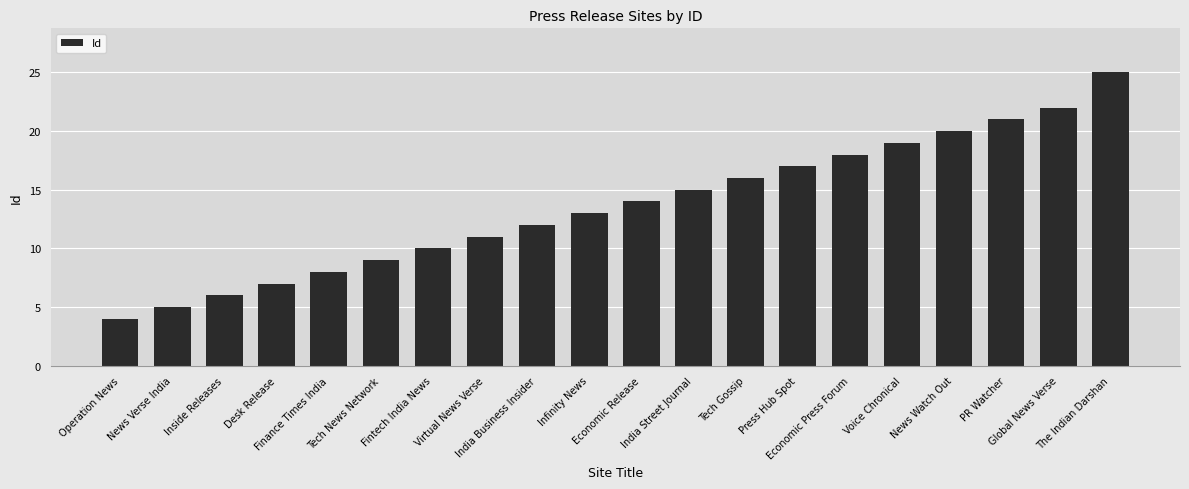

Are the bars horizontal?

No